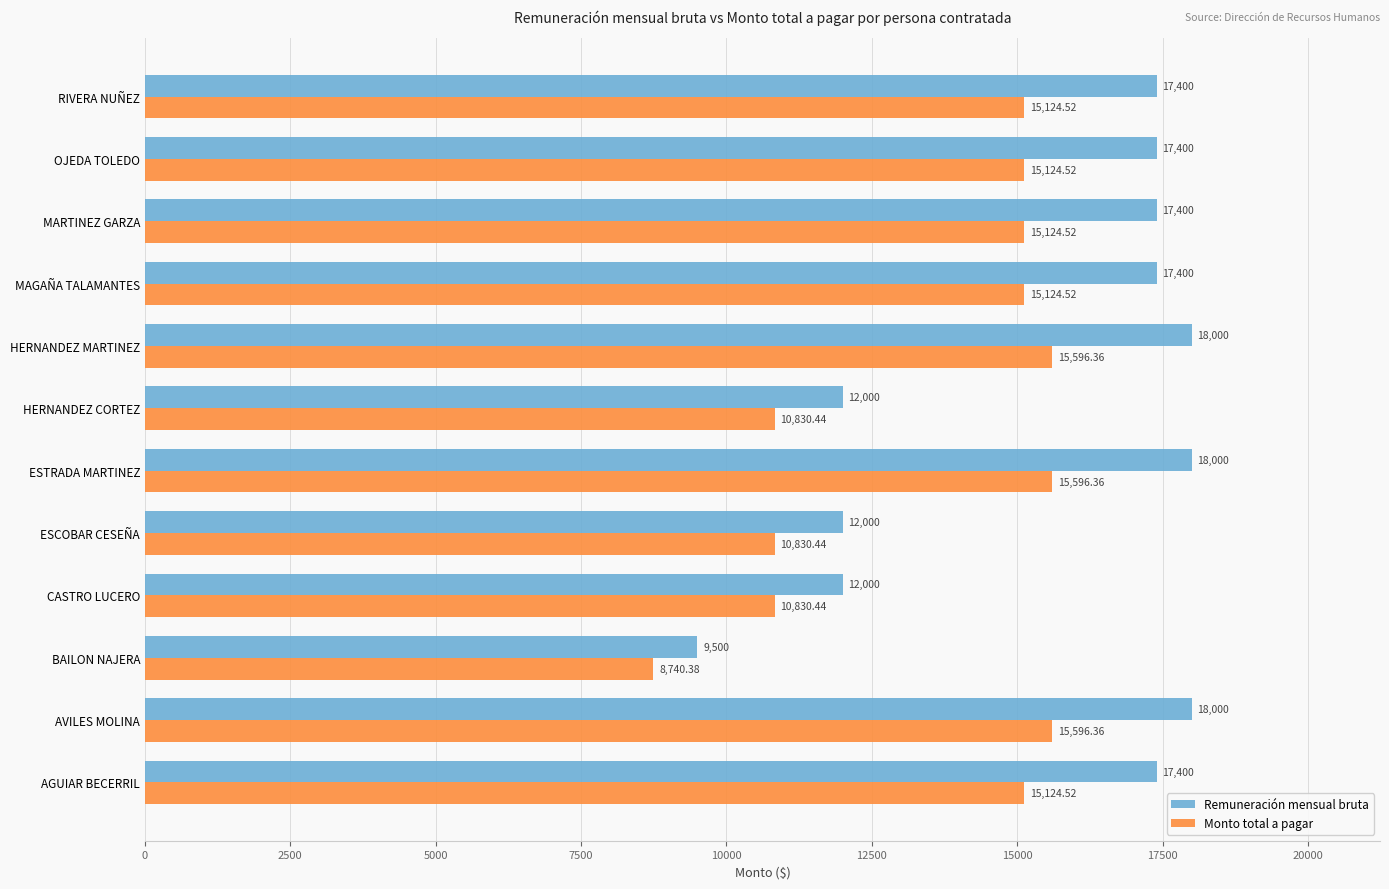

What is the difference between the Remuneración mensual bruta values at HERNANDEZ MARTINEZ and ESCOBAR CESEÑA?

6000.0